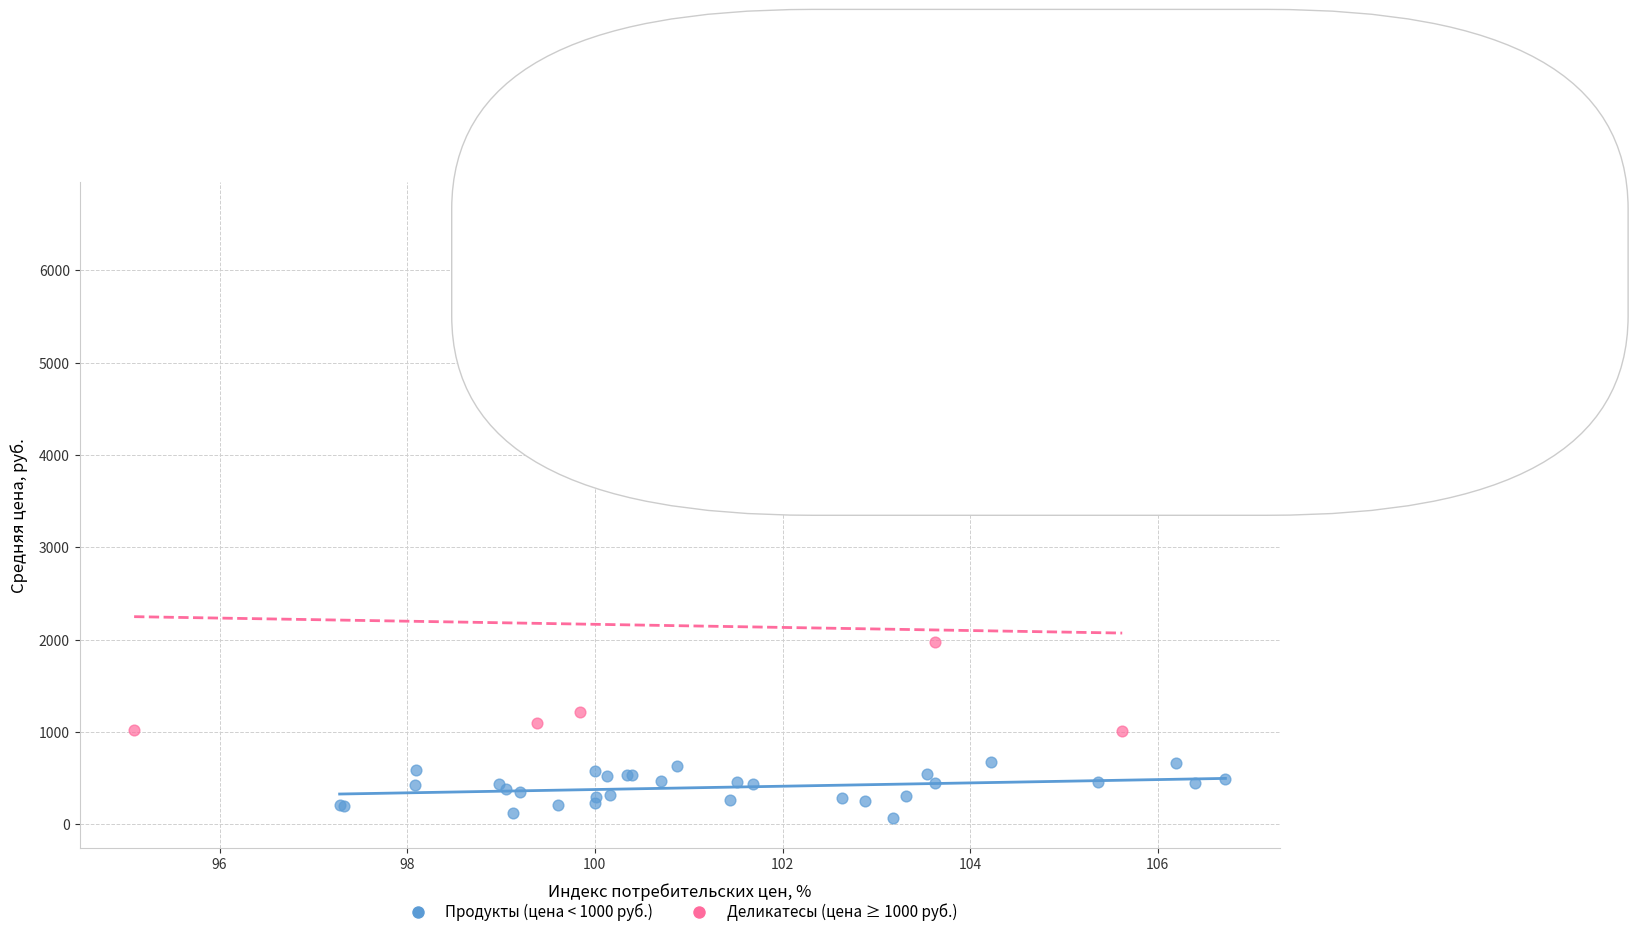

Which series reaches the minimum Y coordinate?

Продукты (цена < 1000 руб.)